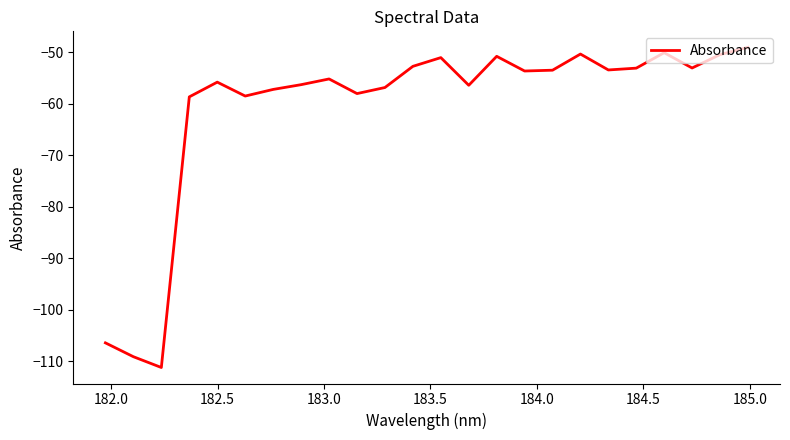

What is the greatest value displayed?

-49.0